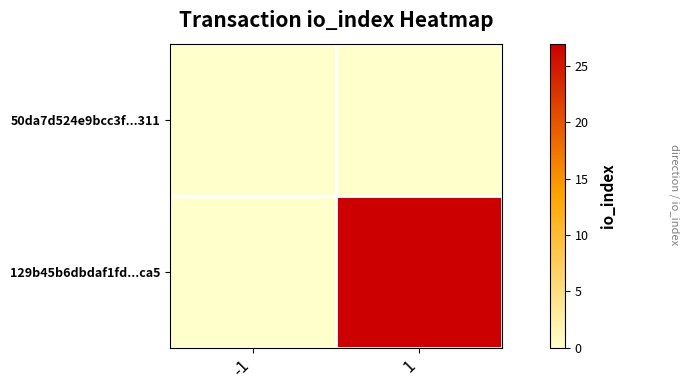

Which series has the largest range (max minus min)?

129b45b6dbdaf1fd...ca5